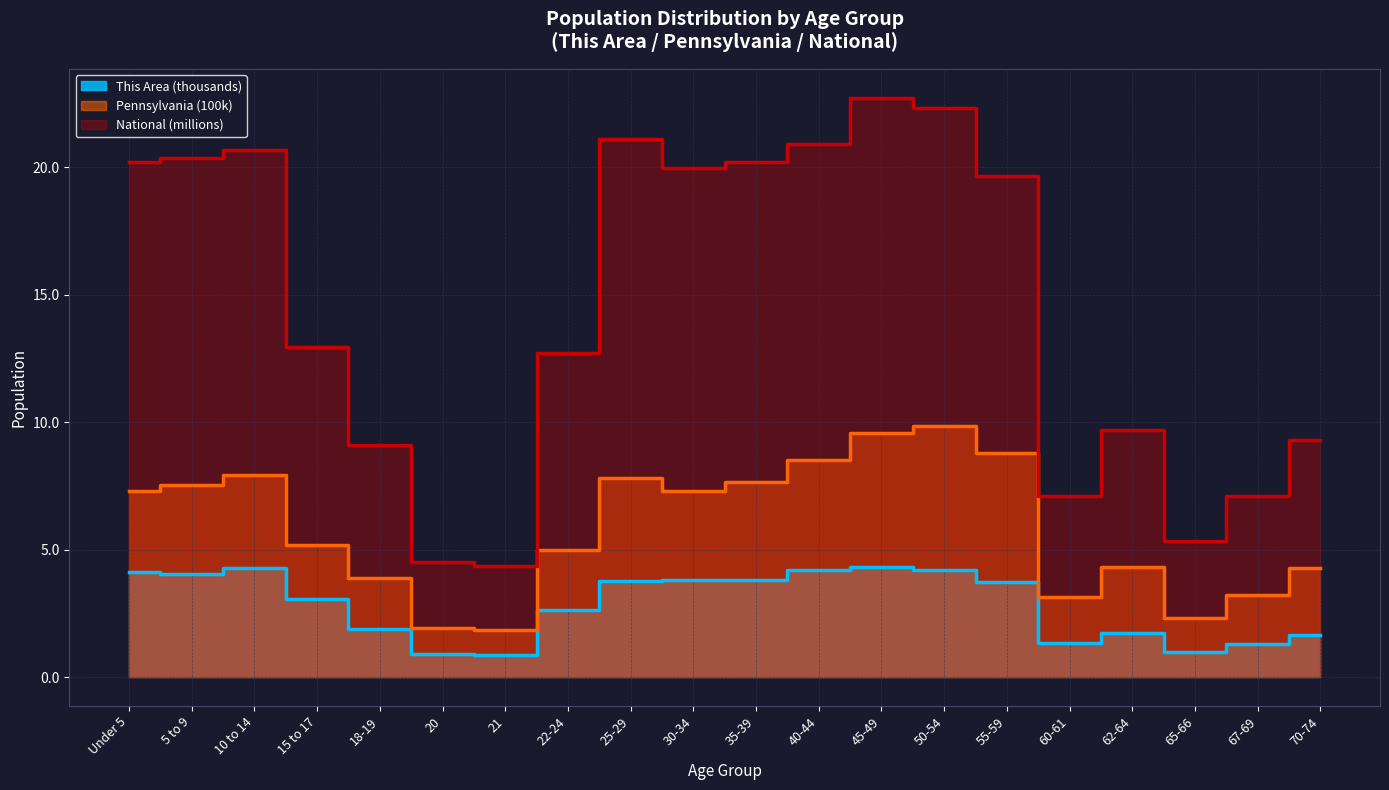

How many series are shown in this chart?

3